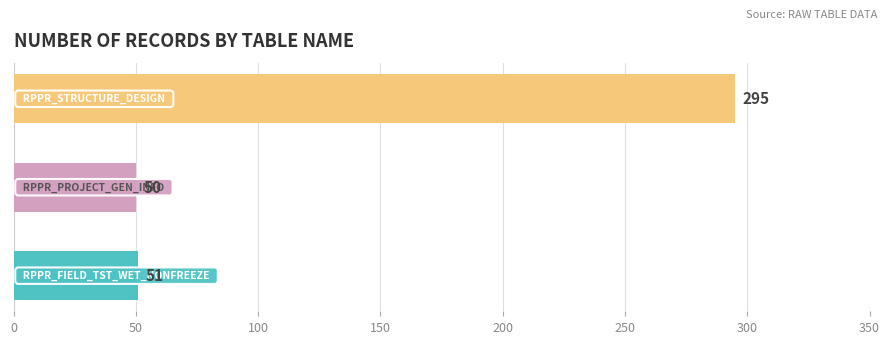

What is the sum of all values?

396